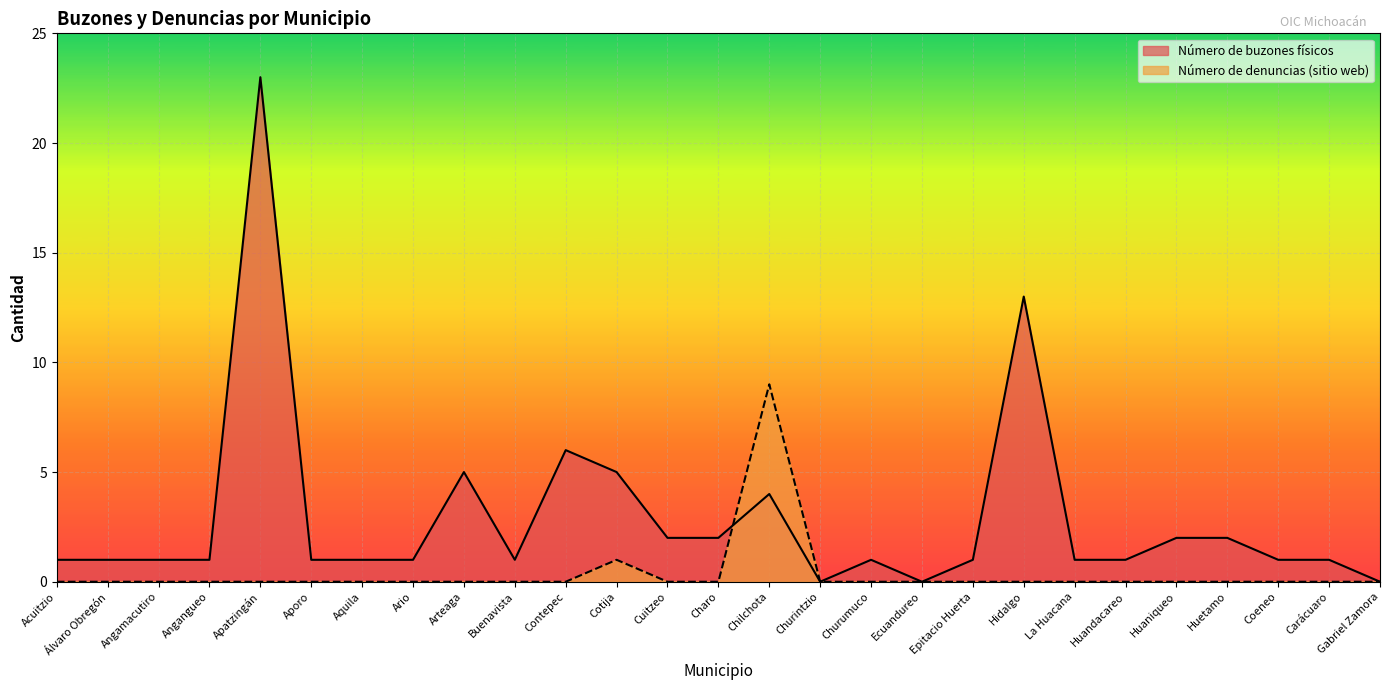

Which series has the largest total across all categories?

Número de buzones físicos